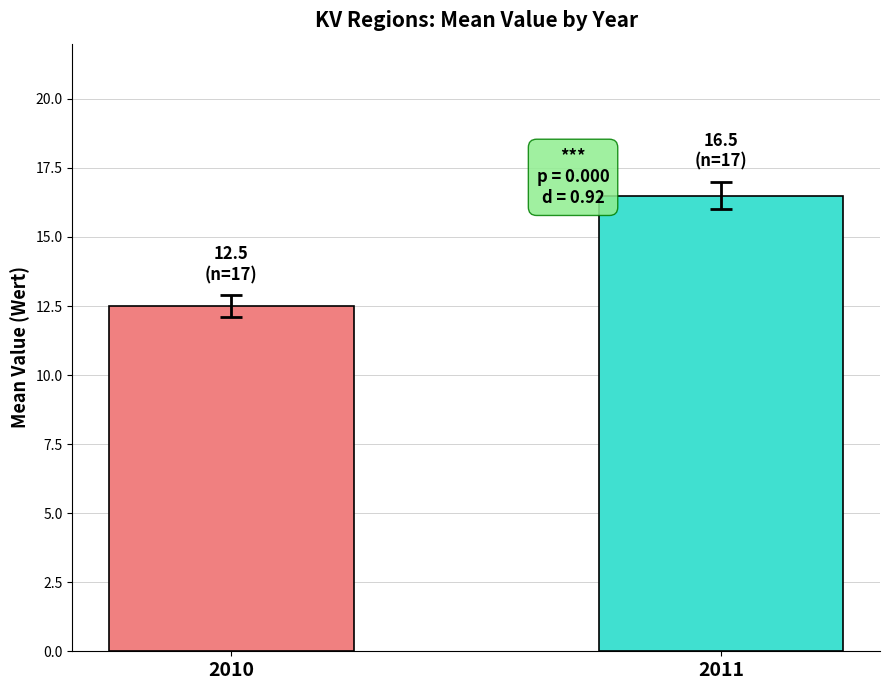

Reading left to right, extract all data points from this chart.

12.5	16.5